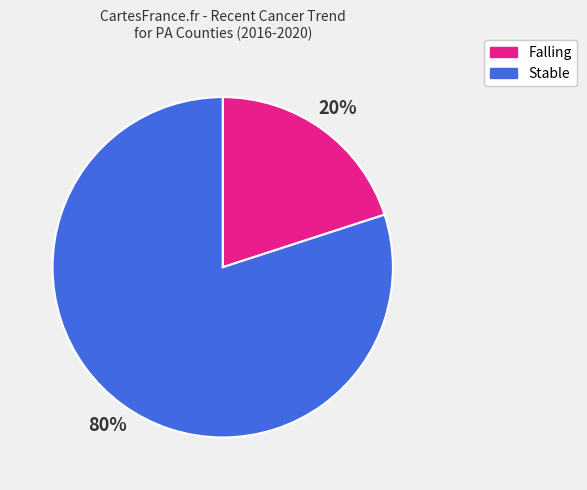

Is there a majority slice in this chart?

Yes